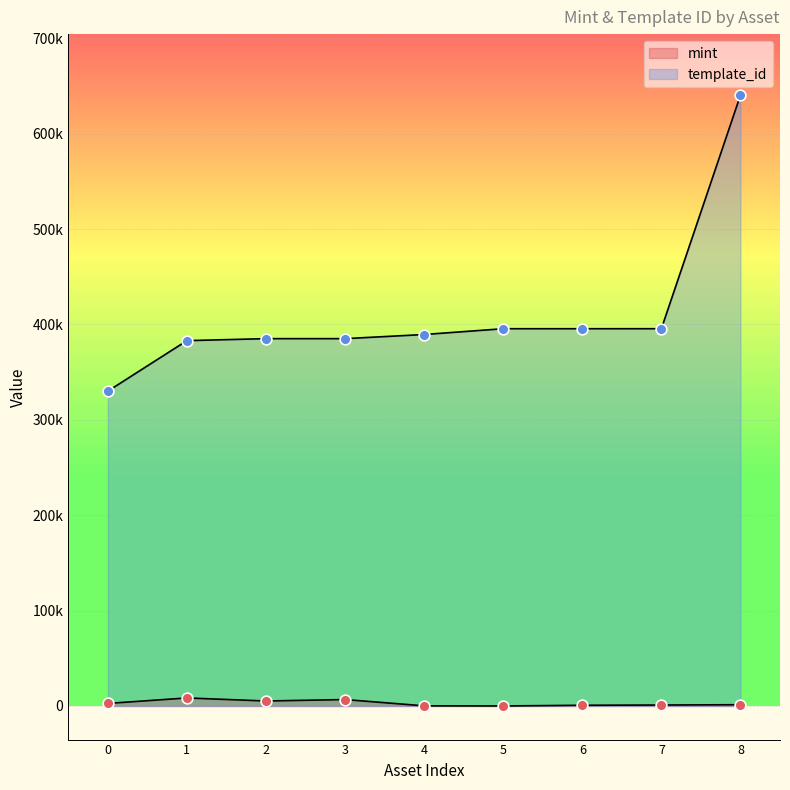

What are all the series names shown in the legend?

mint, template_id